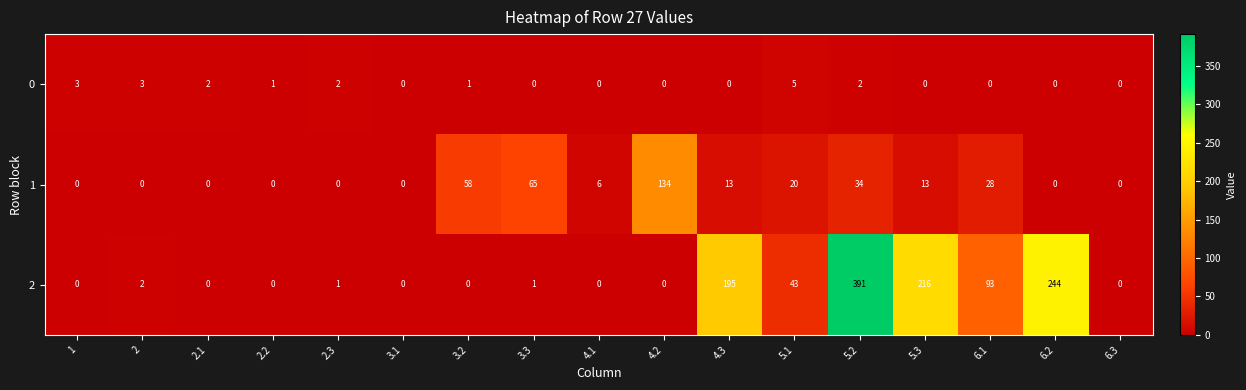

Which series has the largest range (max minus min)?

2